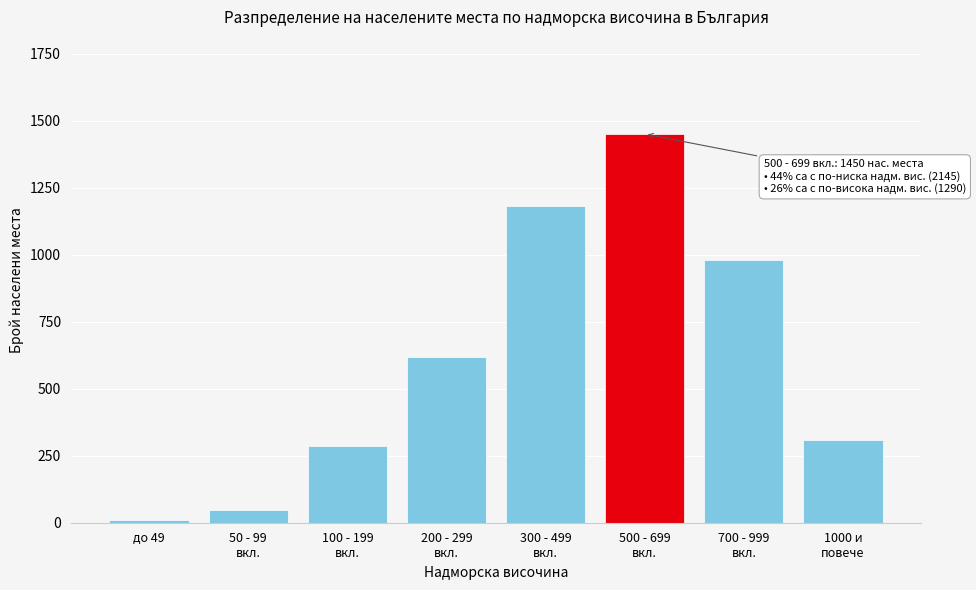

Reading left to right, extract all data points from this chart.

12	48	285	620	1180	1450	980	310